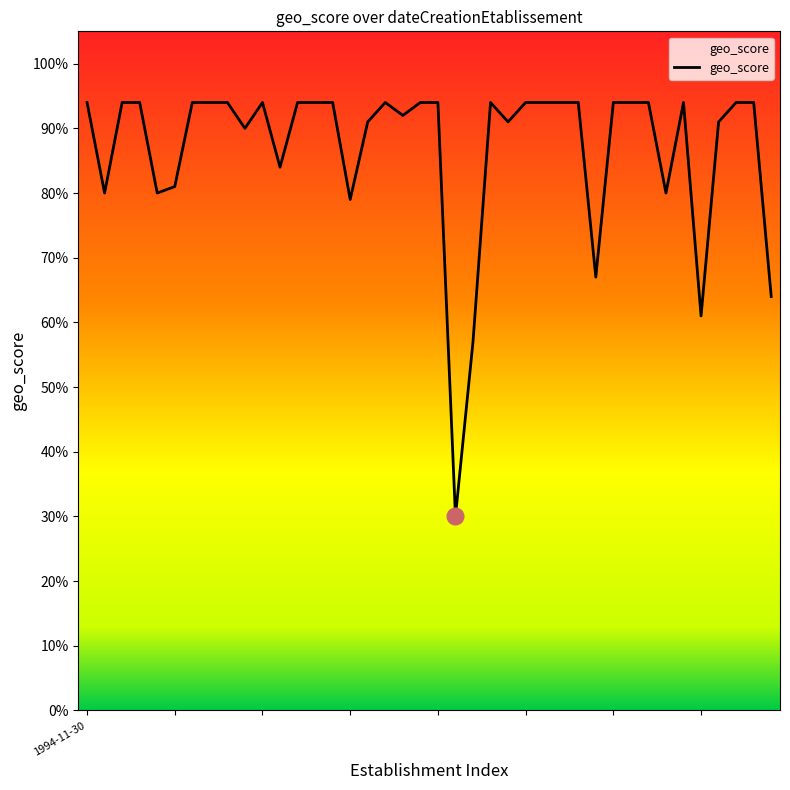

Does the chart have visible grid lines?

No